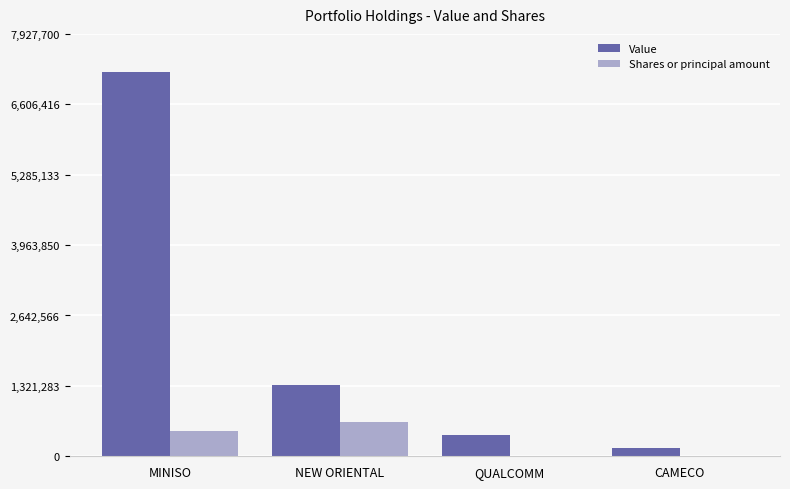

What is the highest value of the Value series?

7207000